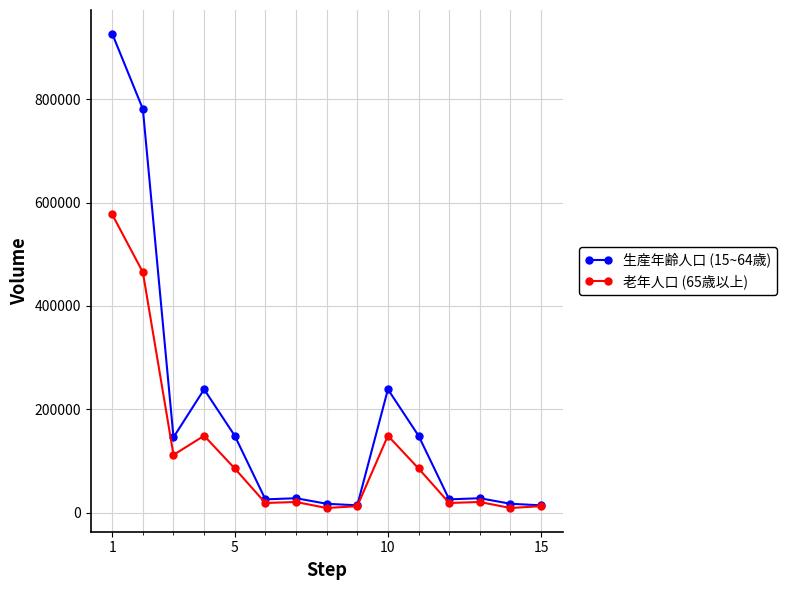

How many series are shown in this chart?

2